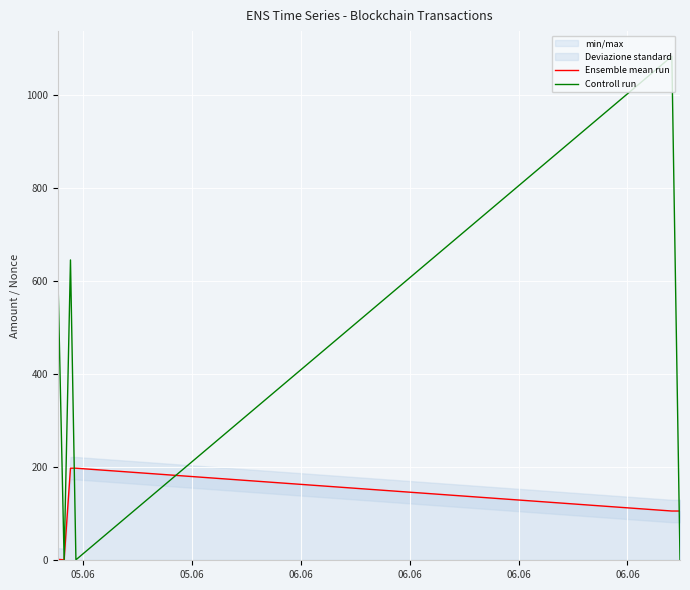

Reading left to right, what are all the values shown in this chart?

Ensemble mean run: 2.0	1.0	198.1	198.0	106.0	105.9
Controll run: 625.0	0.0	646.0	1.0	1084.0	2.0